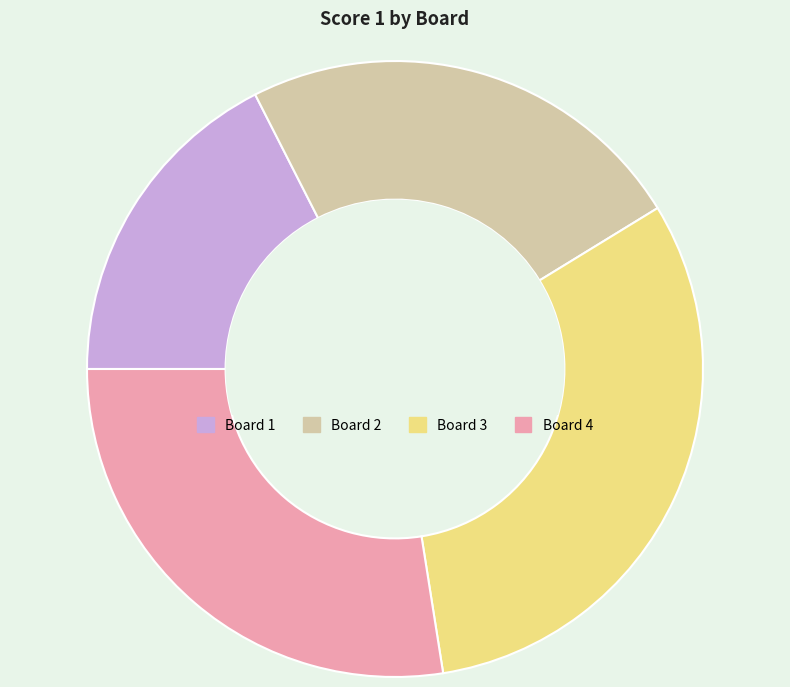

Count the number of slices in the pie.

4